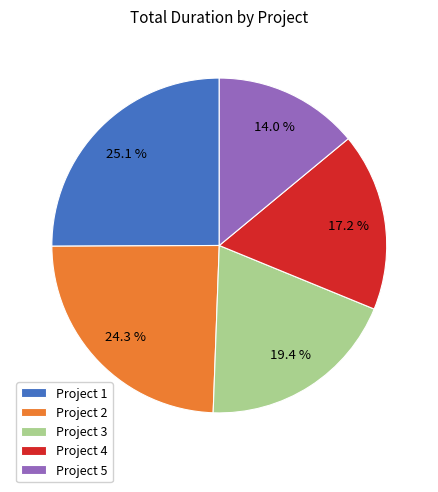

What is the ratio of the value at Project 3 to the value at Project 4?

1.1